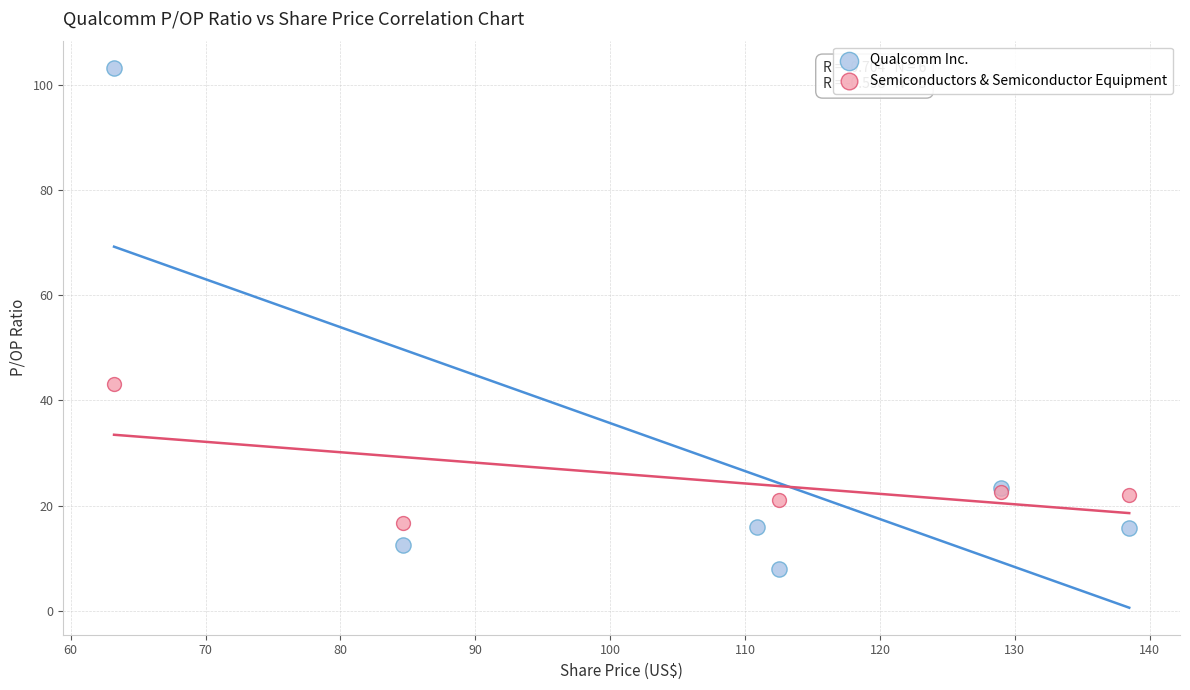

Which series has the widest spread of Y values?

Qualcomm Inc.